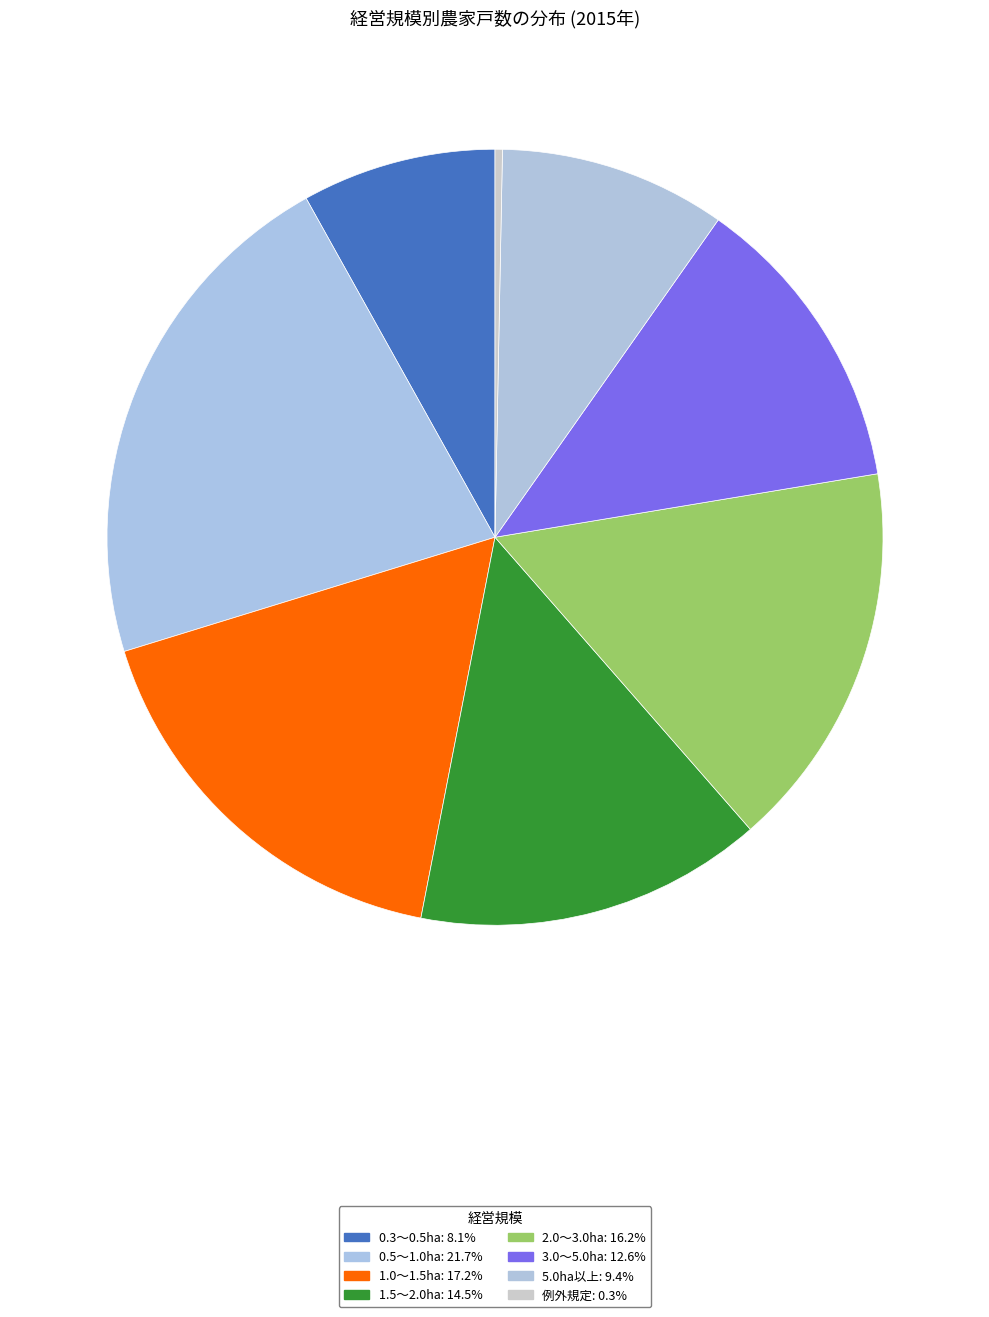

What is the ratio of the value at 2.0～3.0ha to the value at 3.0～5.0ha?

1.3